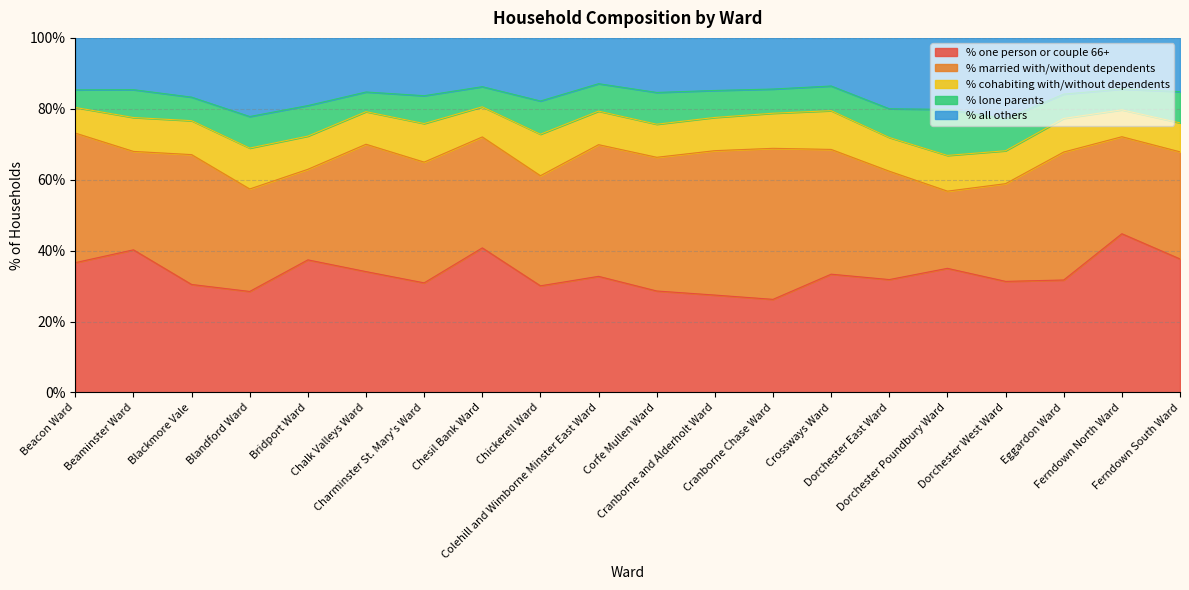

Which series has the largest total across all categories?

% one person or couple 66+